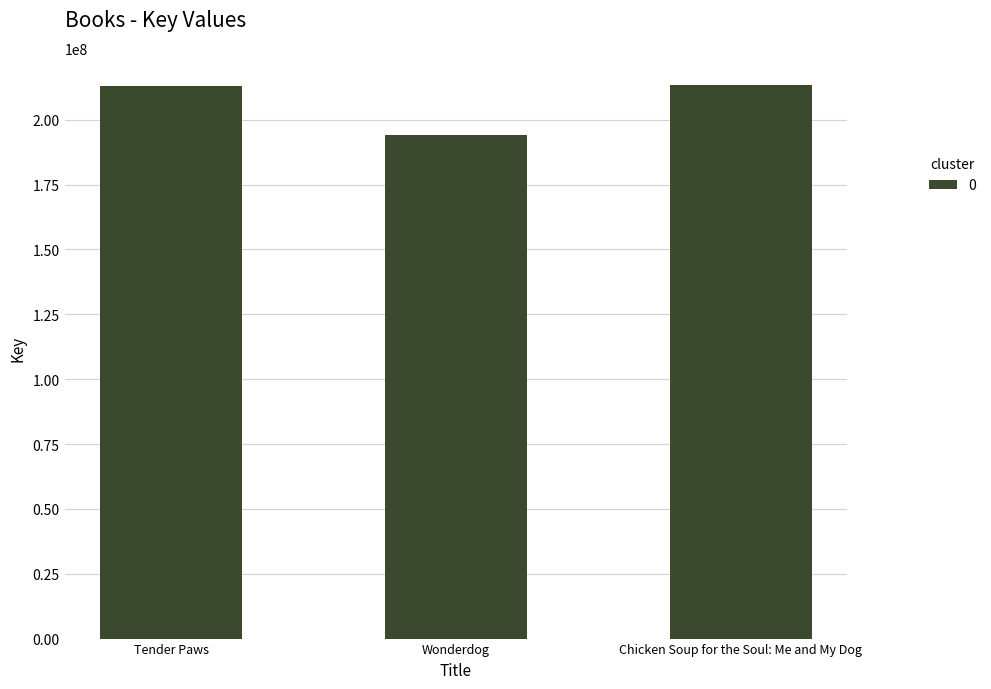

What position from the right is Tender Paws?

3